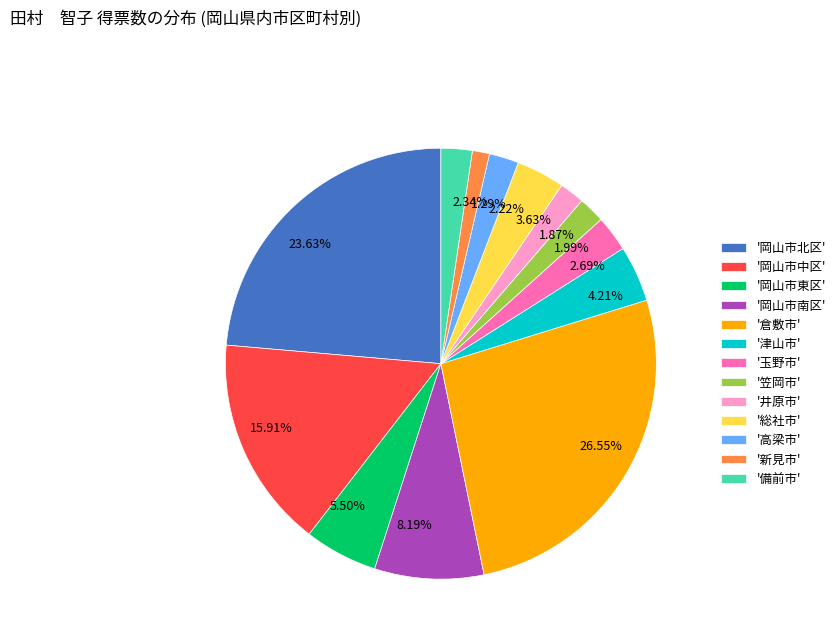

Does 23.63% represent more than half of the total?

No